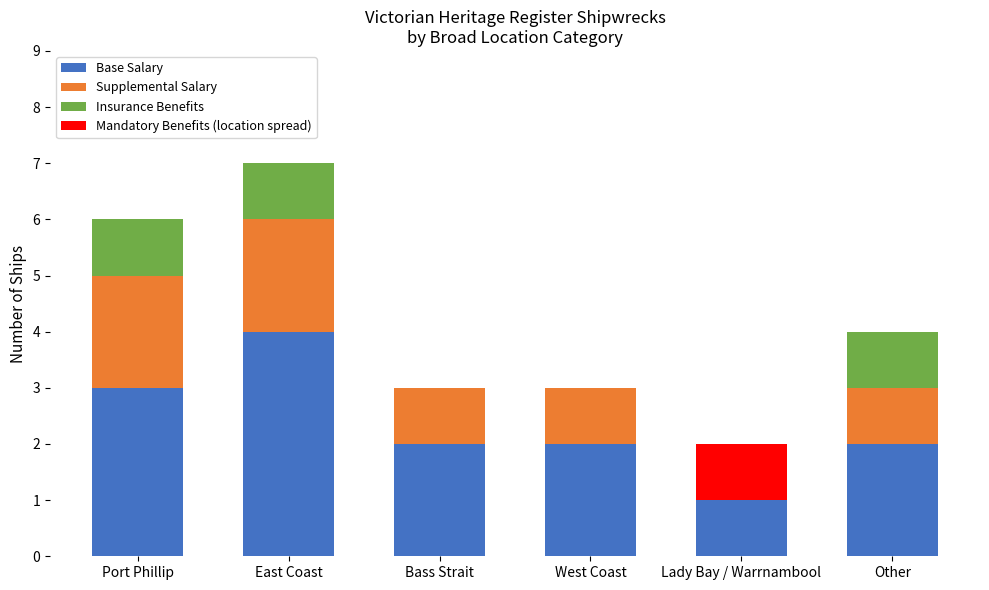

True or false: Base Salary has a value of 2 at Lady Bay / Warrnambool.

False